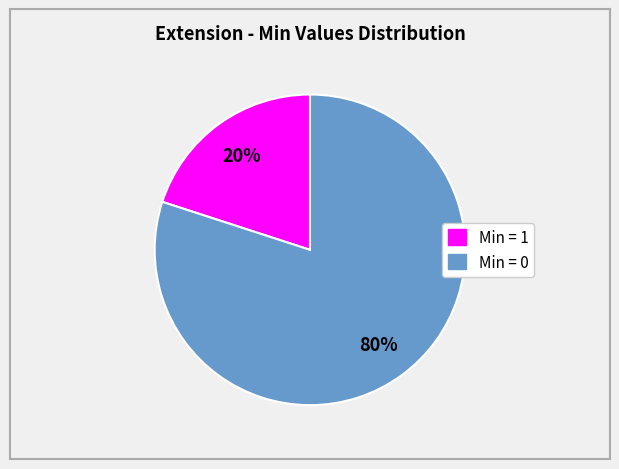

To the nearest percent, what is the average slice percentage?

50%